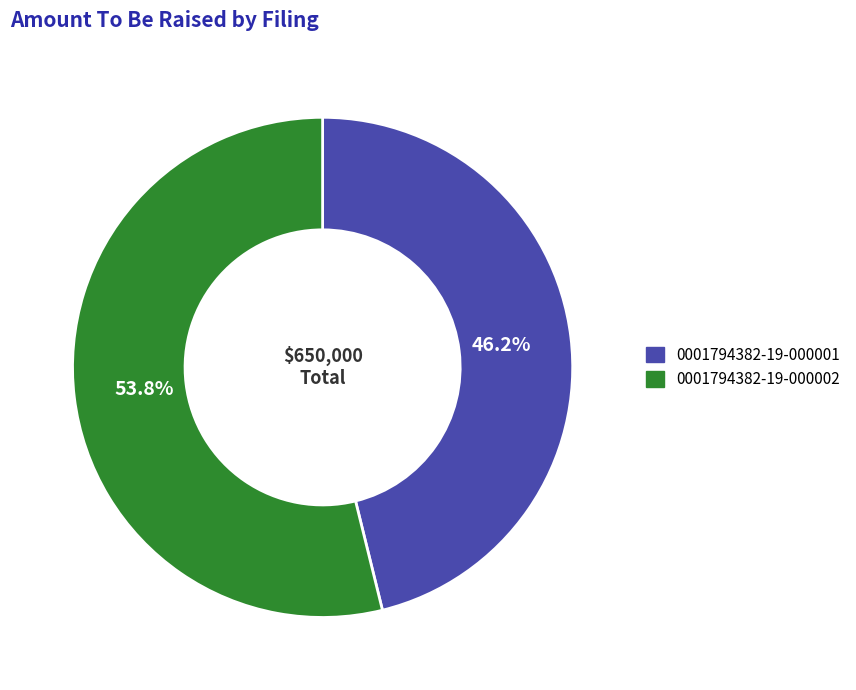

To the nearest percent, what is the average slice percentage?

50%